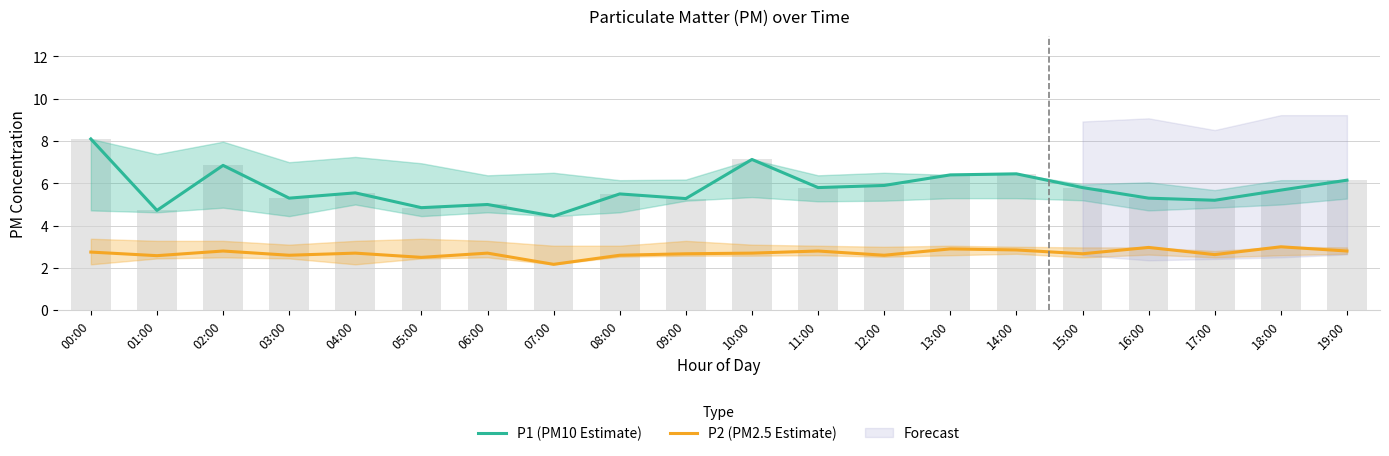

Which series has the widest spread of values?

P1 (PM10 Estimate)